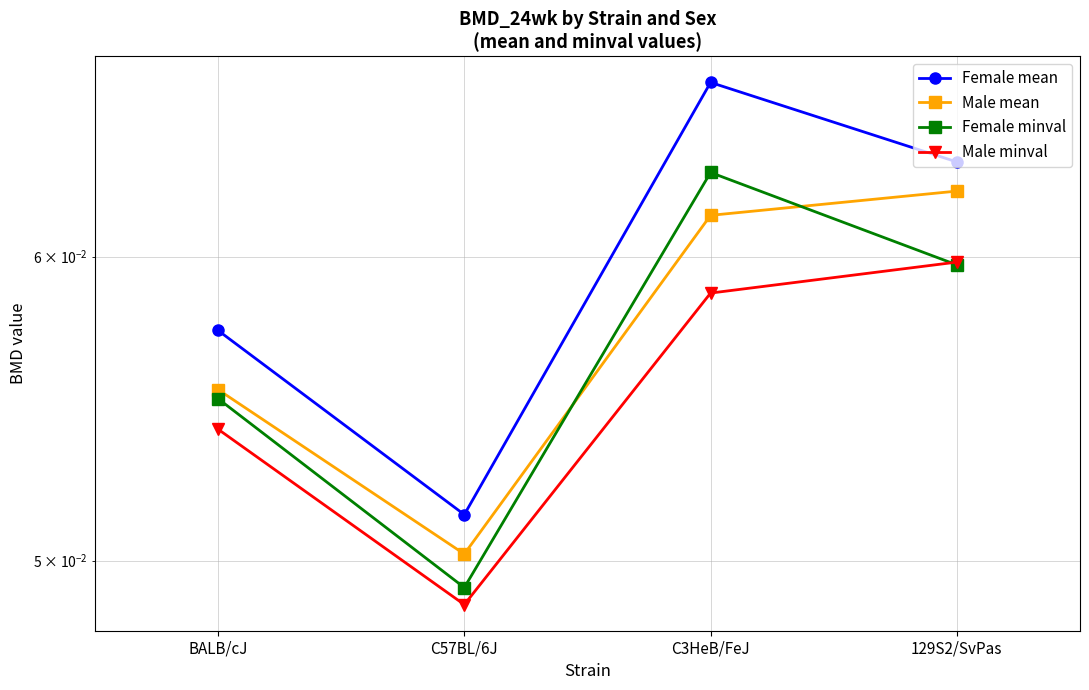

At which category does the chart reach its peak across all series?

C3HeB/FeJ